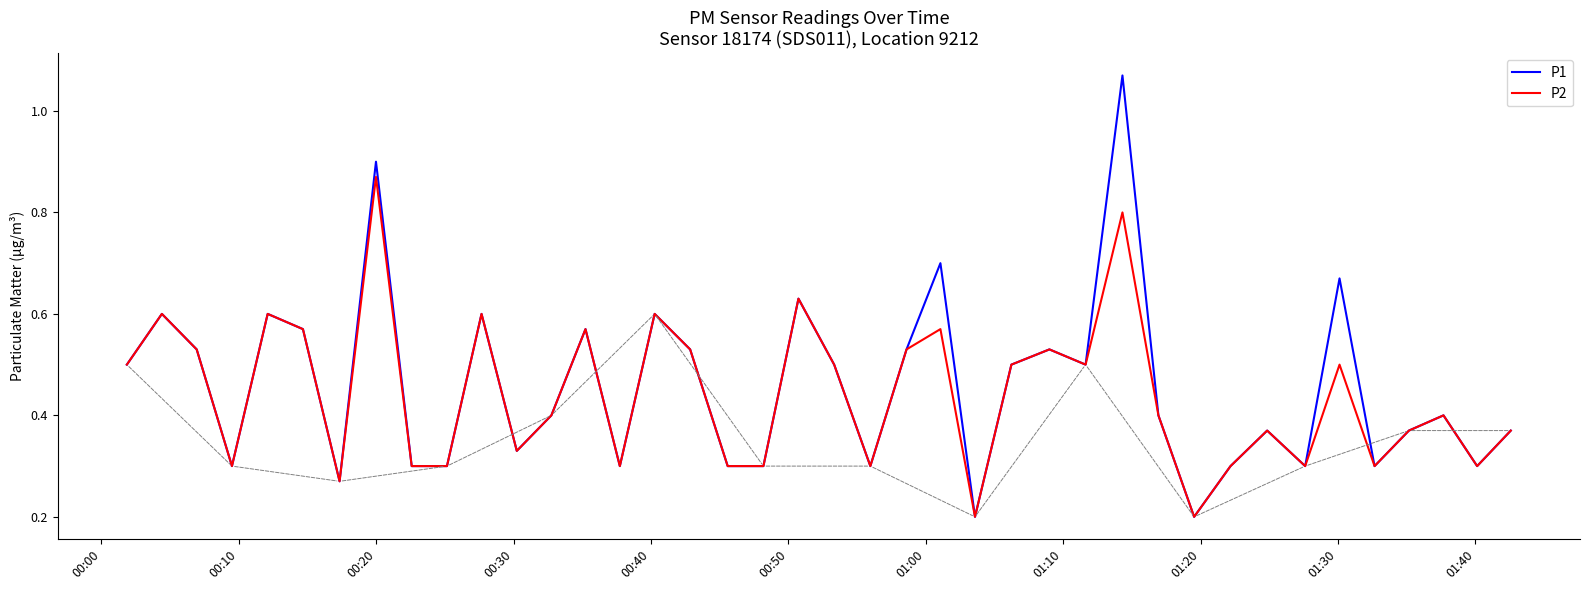

Count the number of data series in this chart.

2